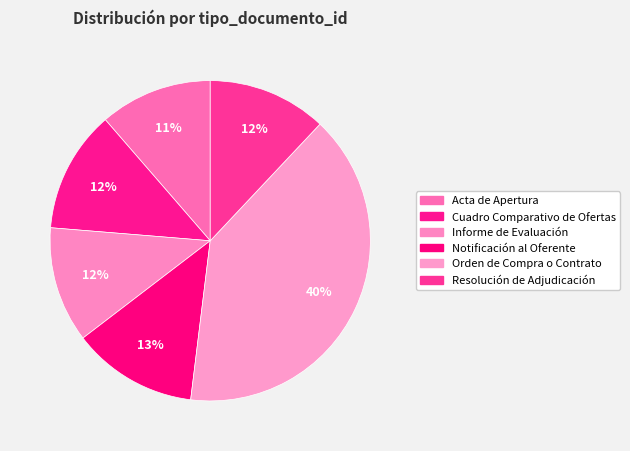

Is it true that Acta de Apertura is 11% of the pie?

True